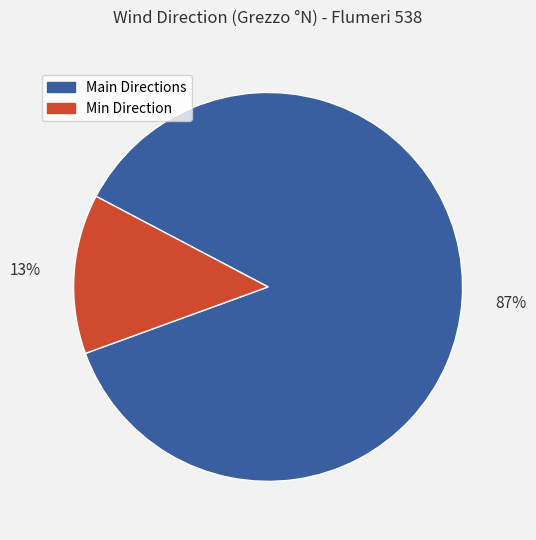

Count the number of slices in the pie.

2